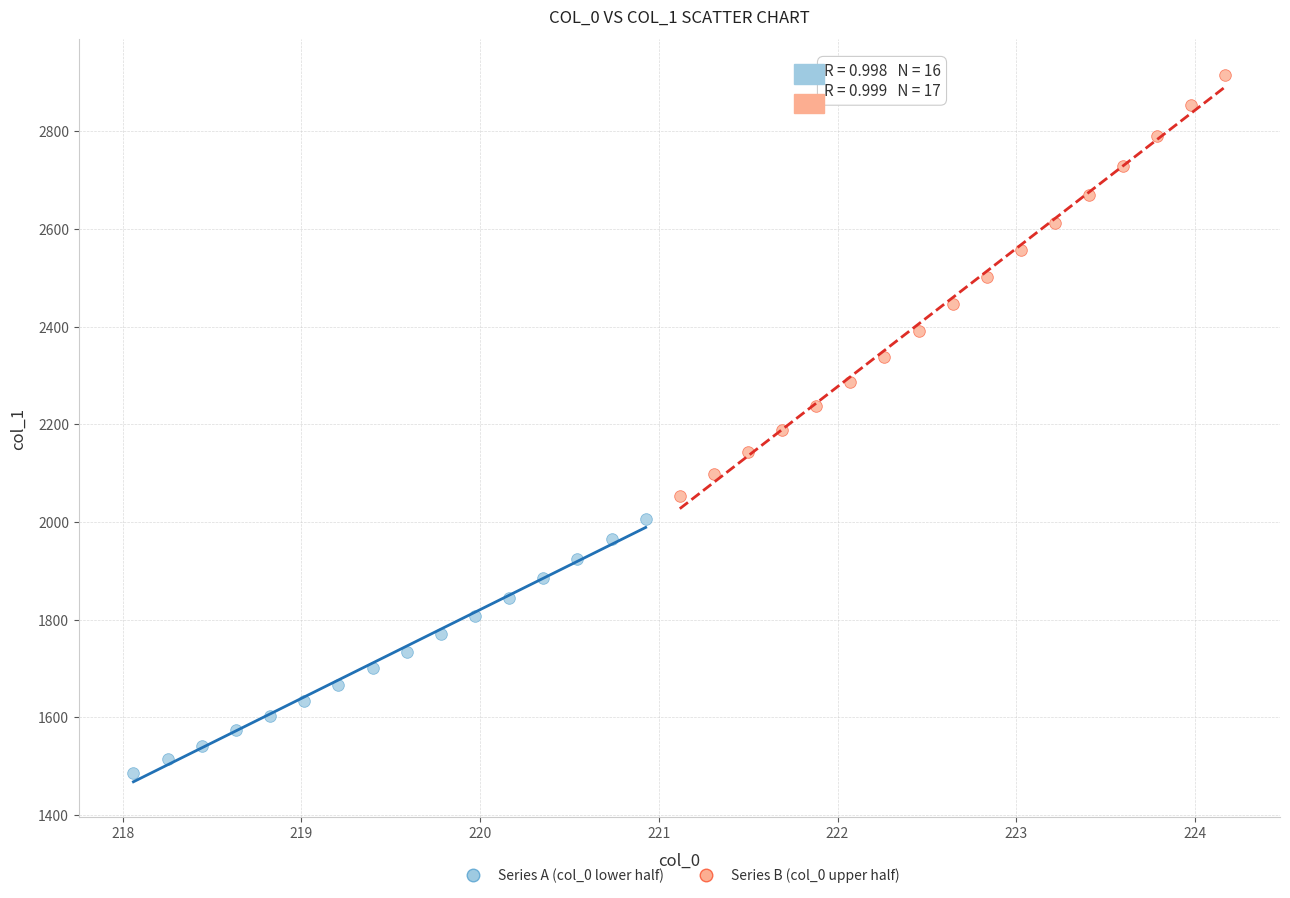

Which series contains the highest Y value?

Series B (col_0 upper half)